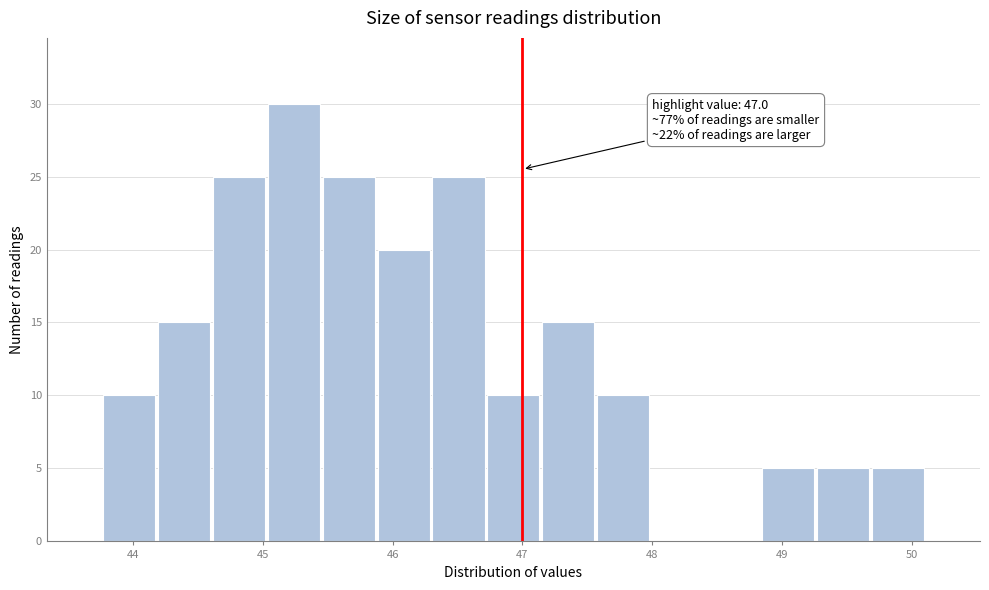

Which range on the x-axis has the tallest bar?

45.0 to 45.5